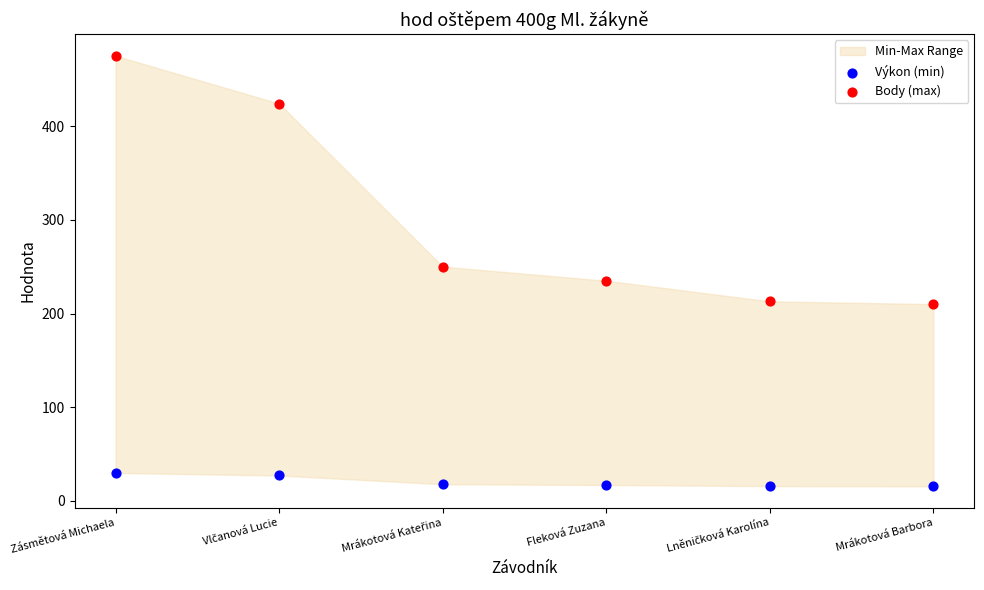

Across all data points, what is the range of Y values (max minus min)?

459.3